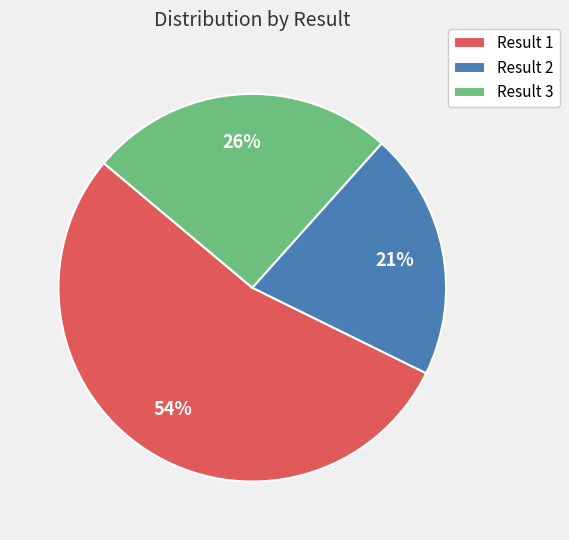

Approximately how many times larger is the value at Result 3 compared to Result 1?

0.5